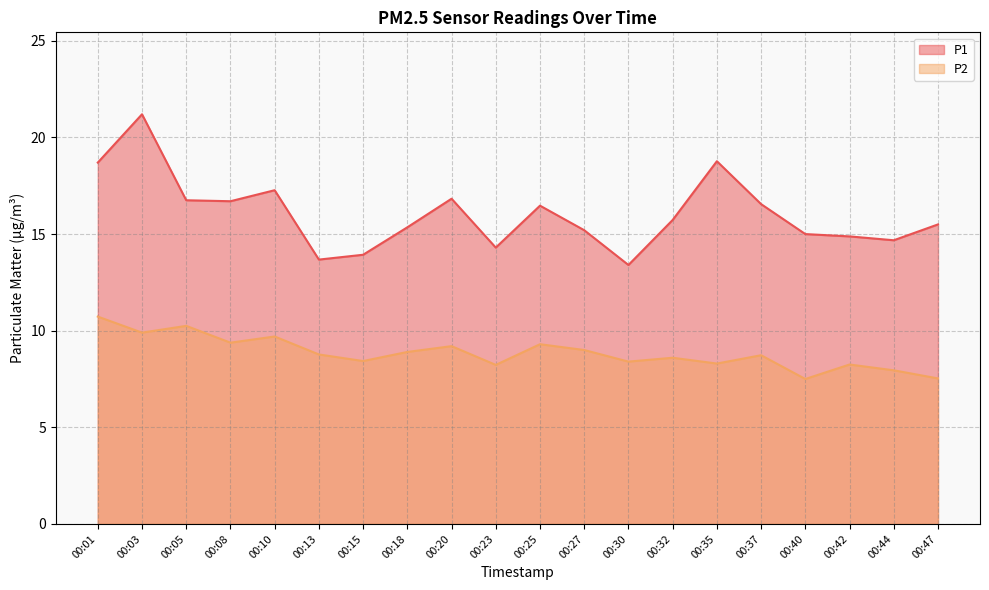

What is the difference between the second highest and second lowest values in the P2 series?

2.7